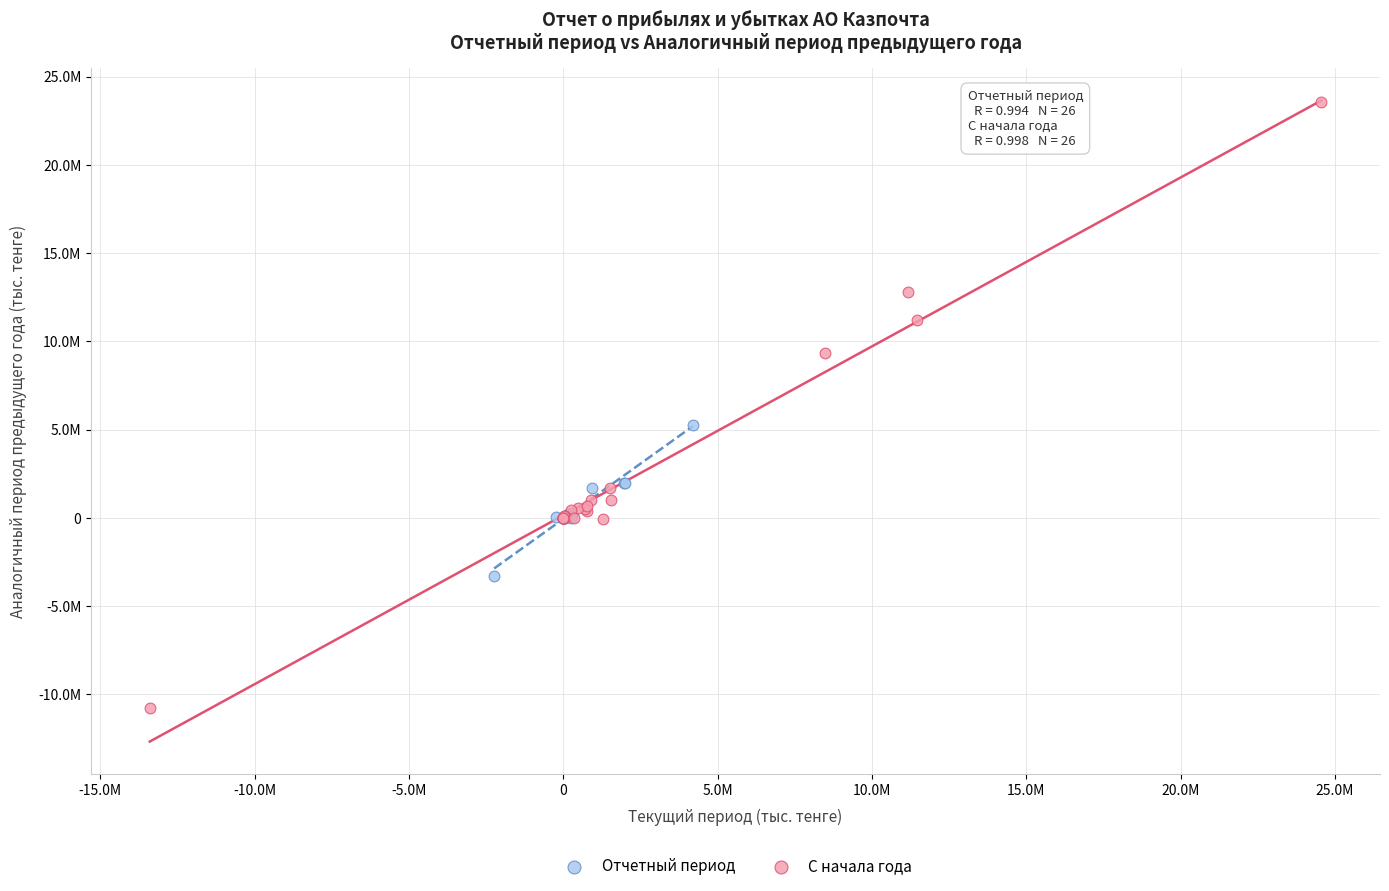

Which series reaches the minimum Y coordinate?

С начала года